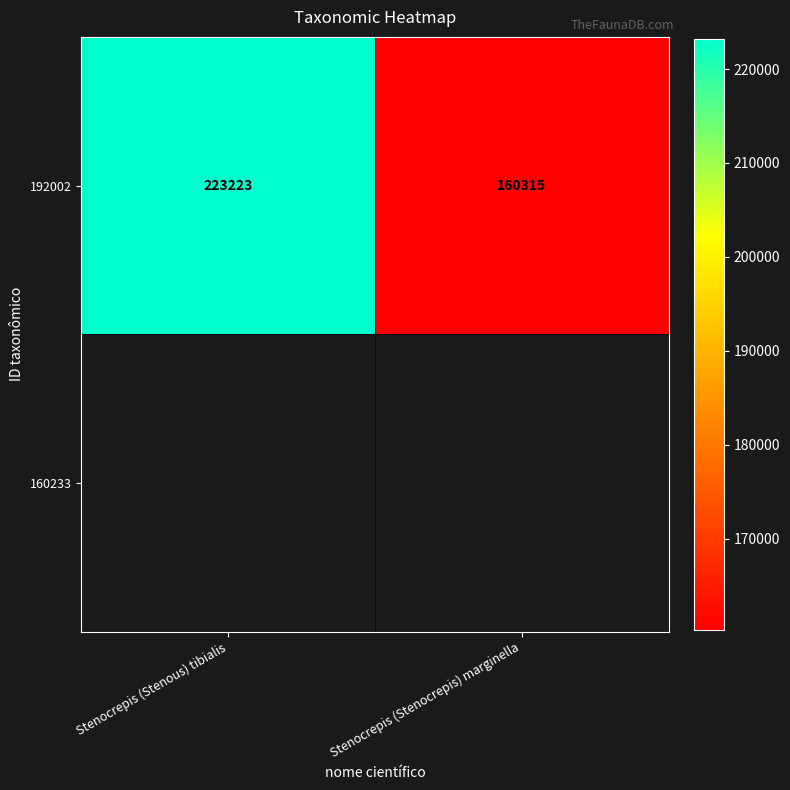

Rank the categories by value from lowest to highest.

Stenocrepis (Stenocrepis) marginella, Stenocrepis (Stenous) tibialis